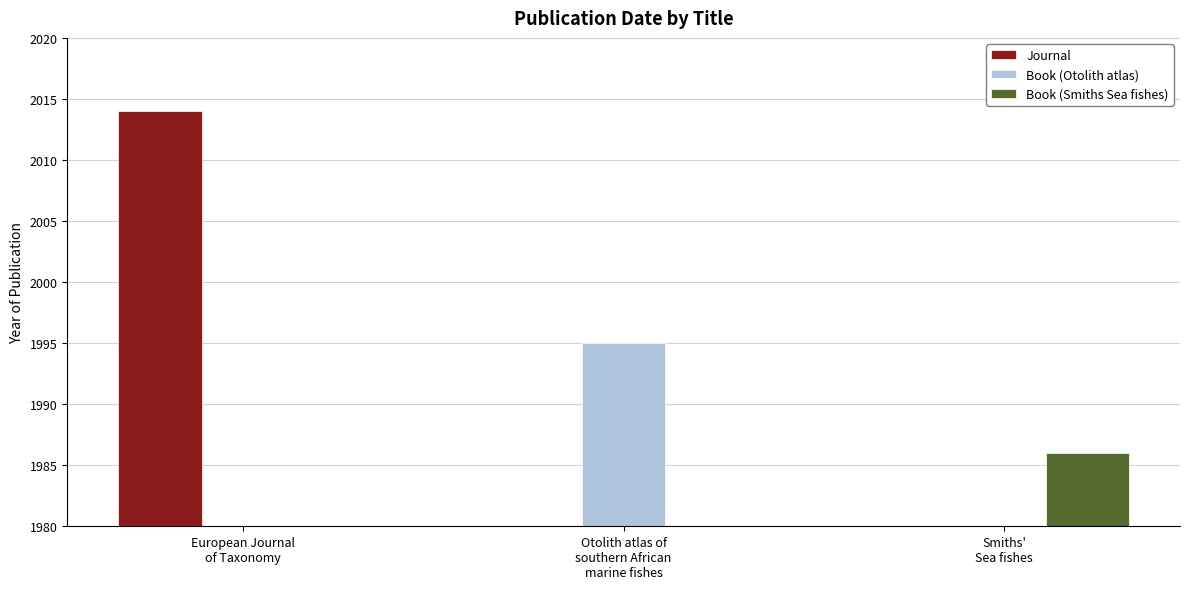

How many values in the Journal series exceed 0?

1